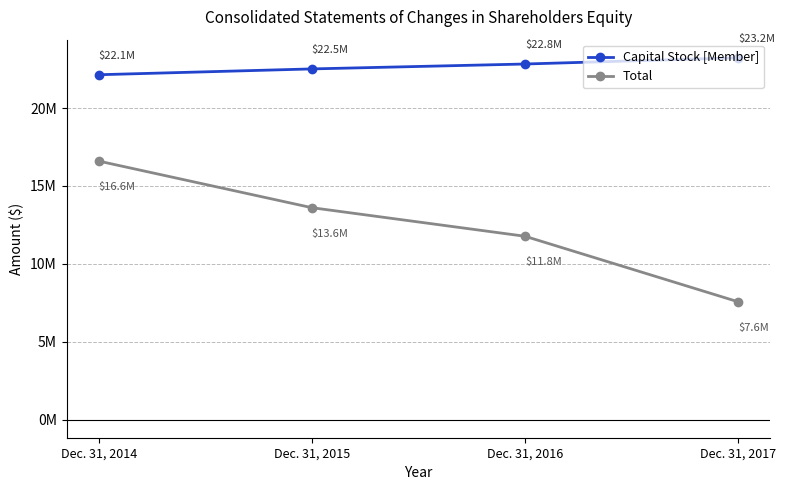

What is the average value of the Total series?

12.4